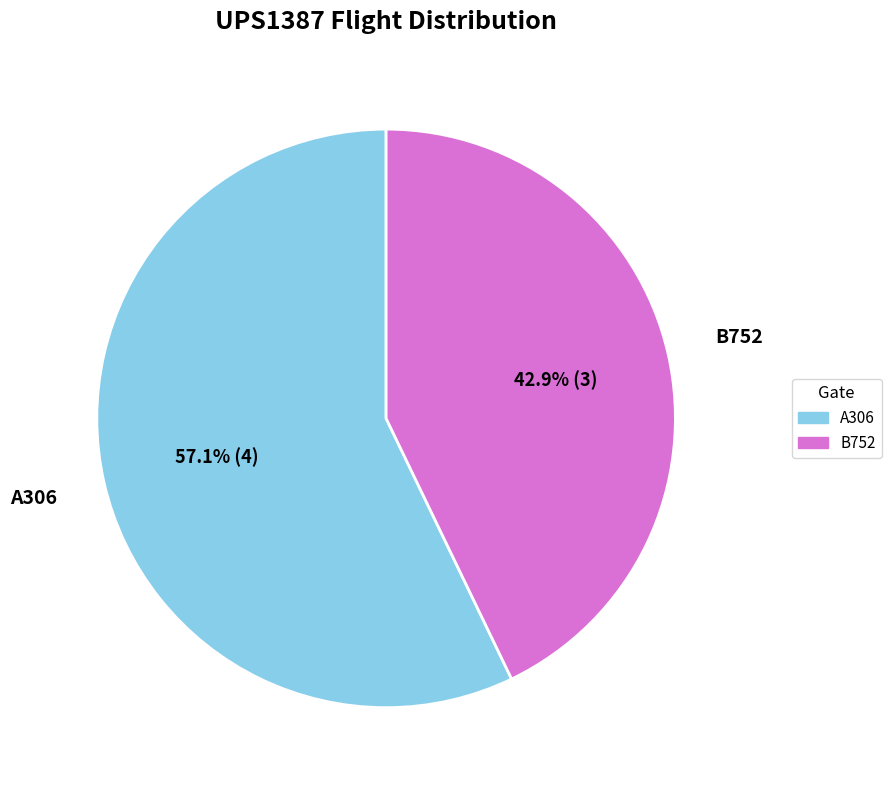

To the nearest percent, what is the combined percentage of A306 and B752?

100%